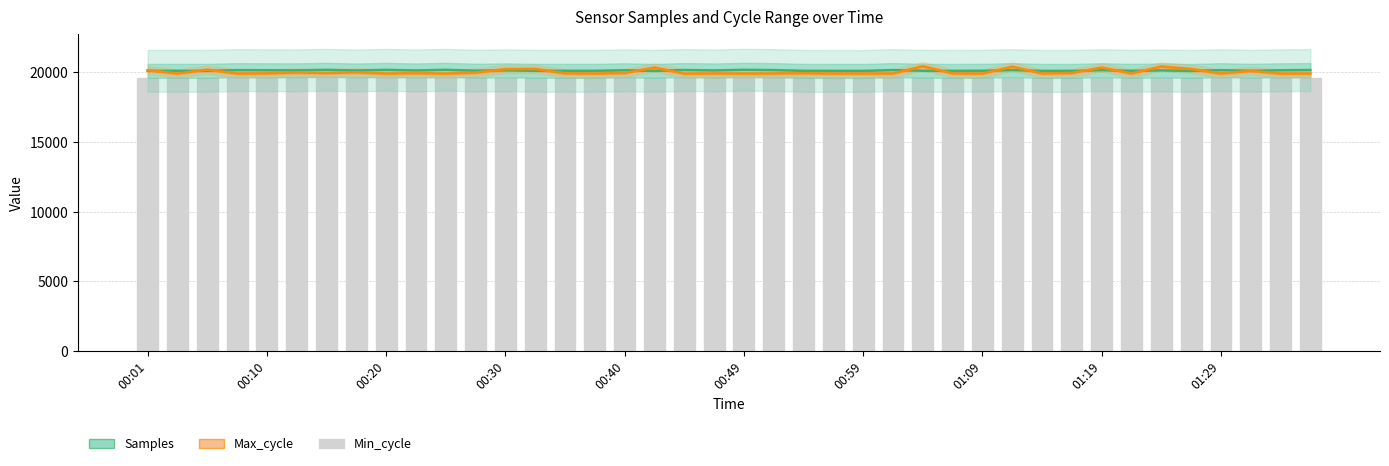

What is the difference between the Samples values at 32 and 14?

47.1